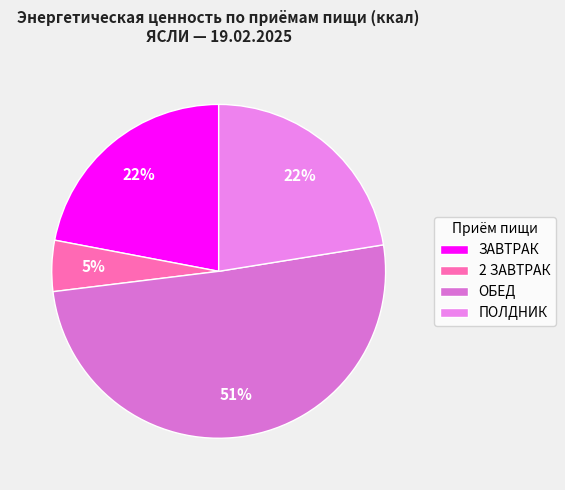

What portion of the pie excludes ПОЛДНИК?

77.5%